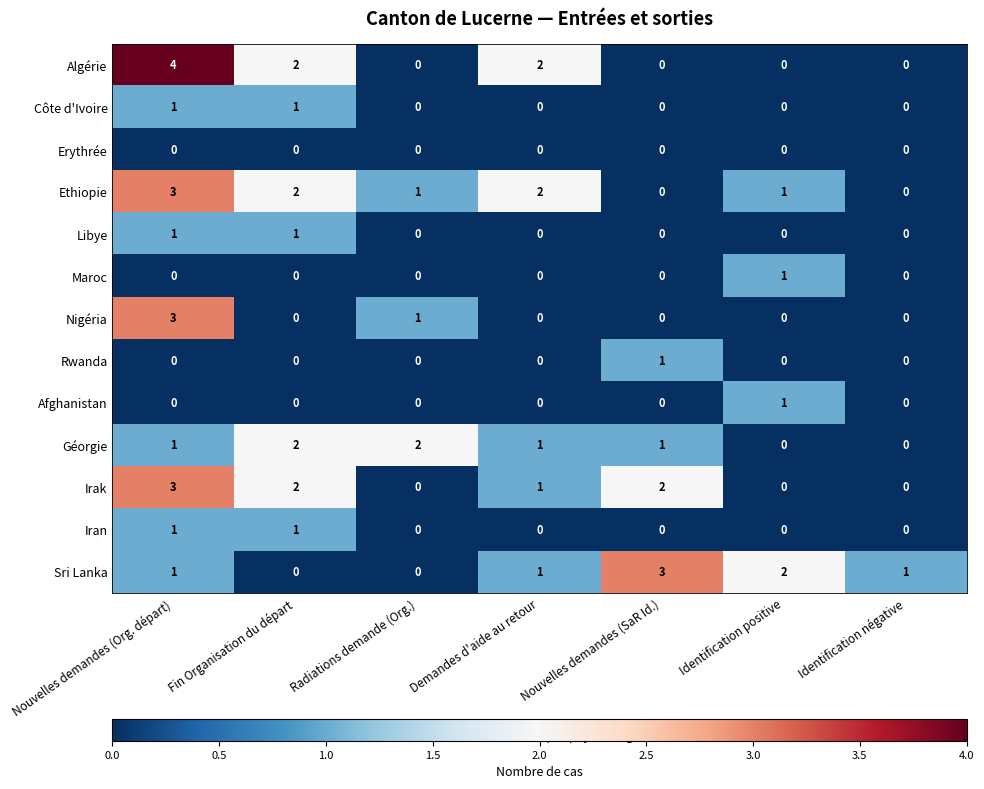

What is the sum of all Ethiopie values?

9